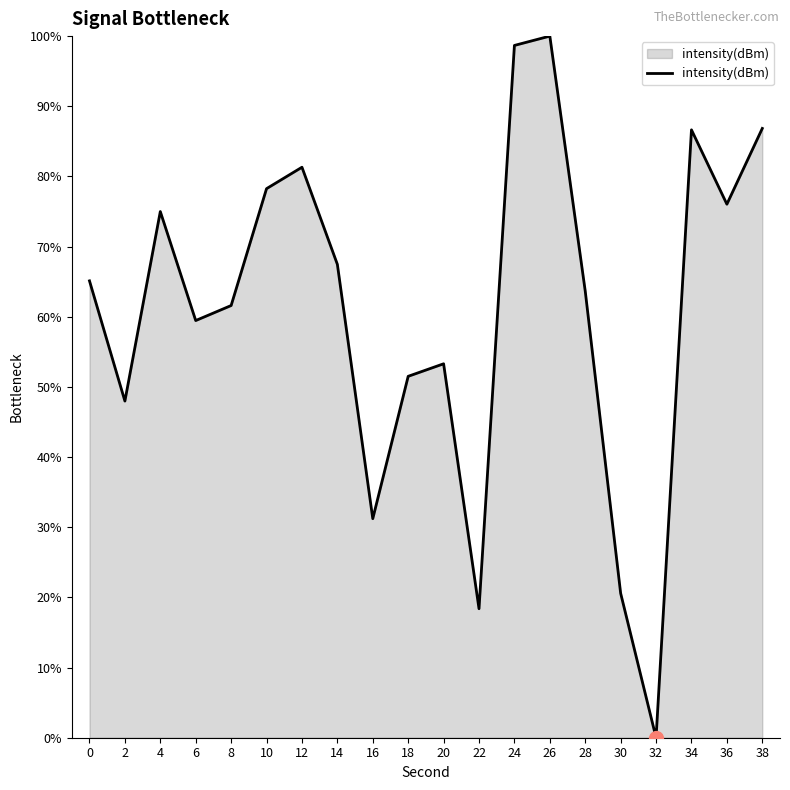

What is the difference between the values at 2 and 18?

3.5